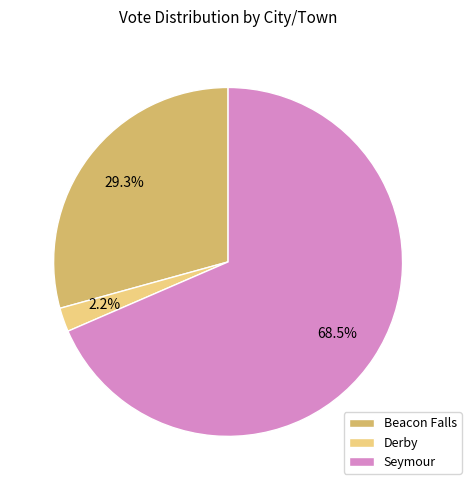

What is the smallest slice in the pie chart?

Derby